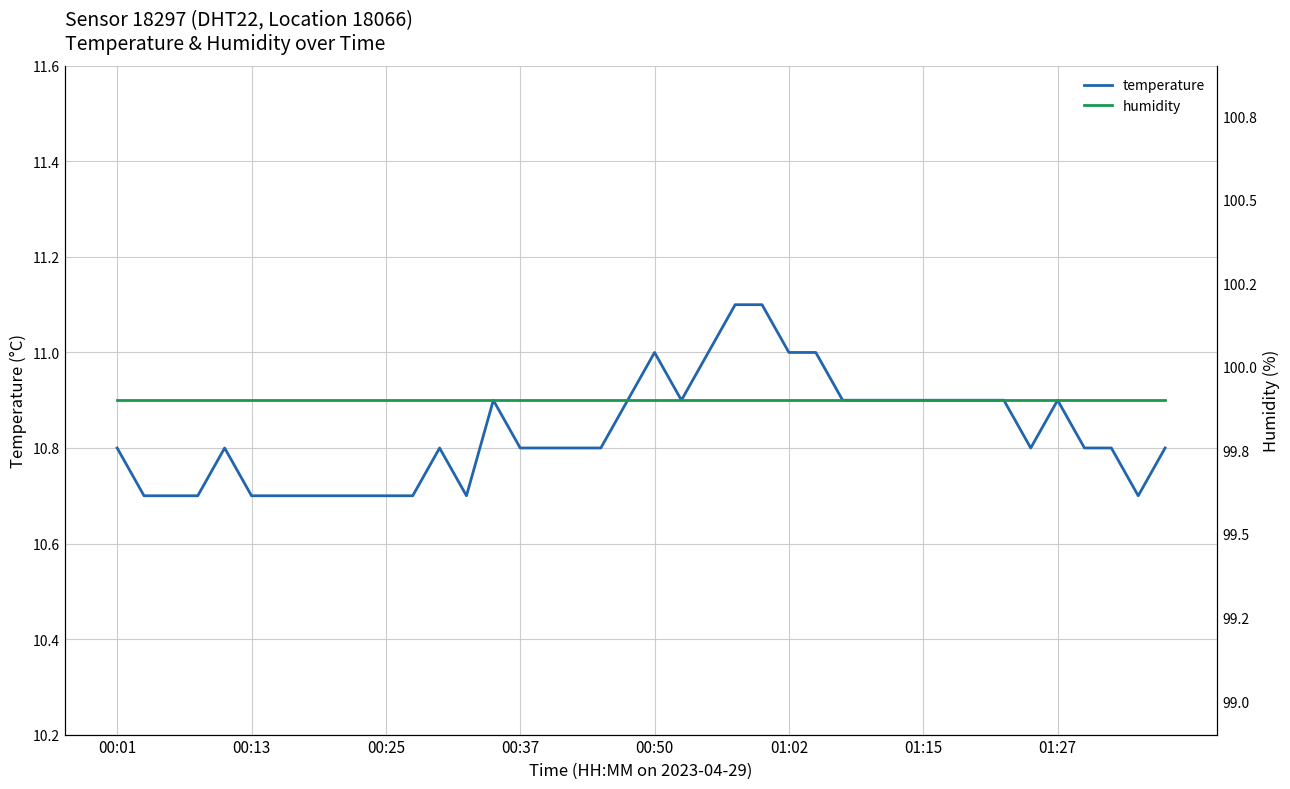

Is it true that temperature equals 10.7 at 38?

True